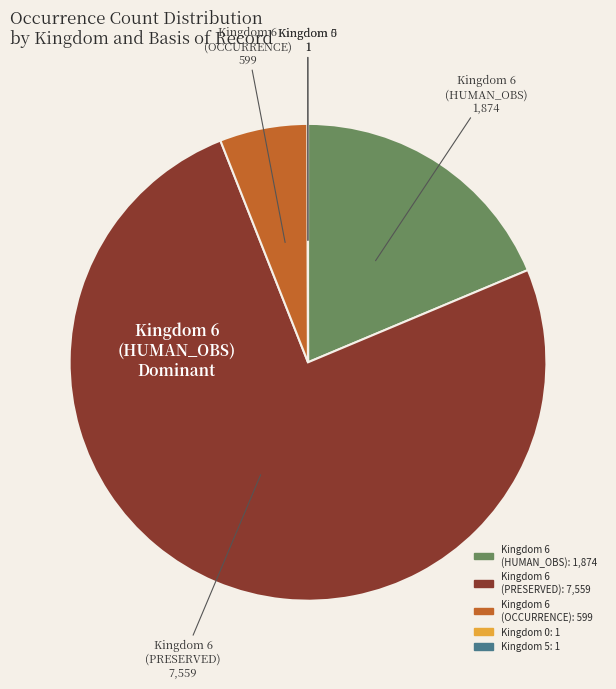

Approximately how many times larger is the value at Kingdom 6 (PRESERVED) compared to Kingdom 6 (OCCURRENCE)?

12.6